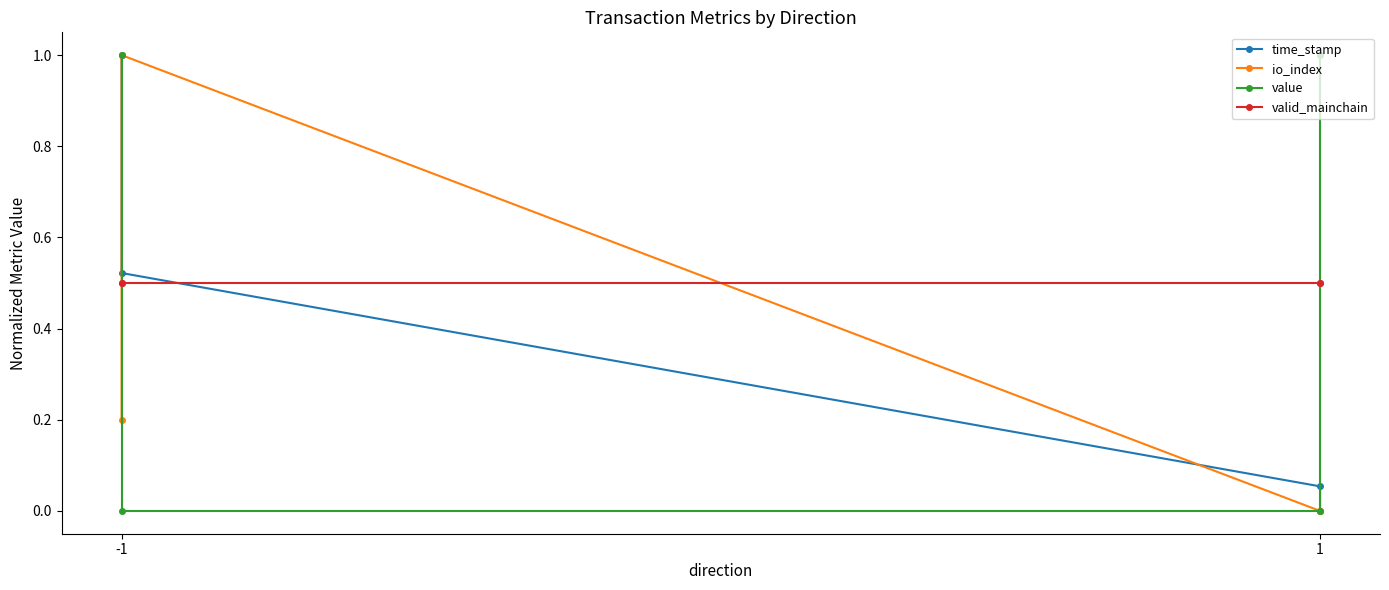

What is the difference between the second highest and minimum values in the value series?

1.0